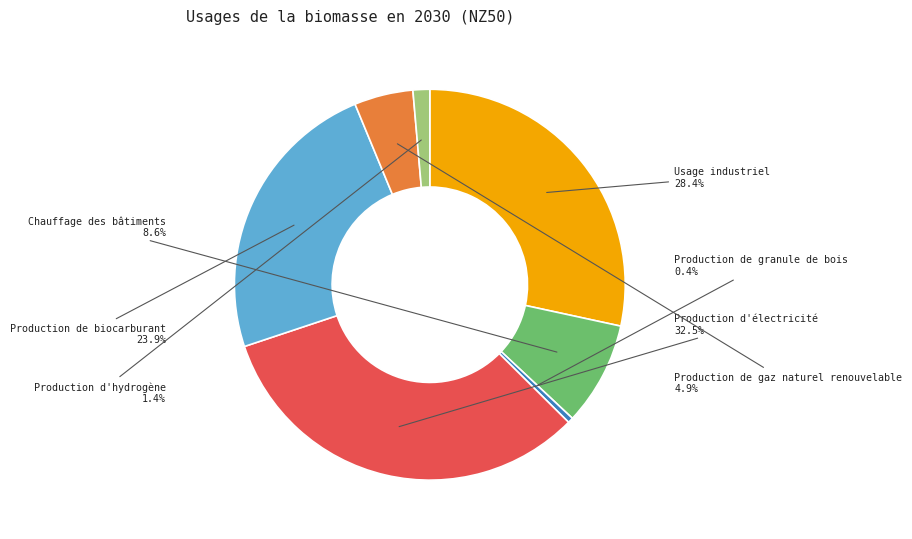

To the nearest percent, what is the difference between the largest and smallest slice percentages?

32%